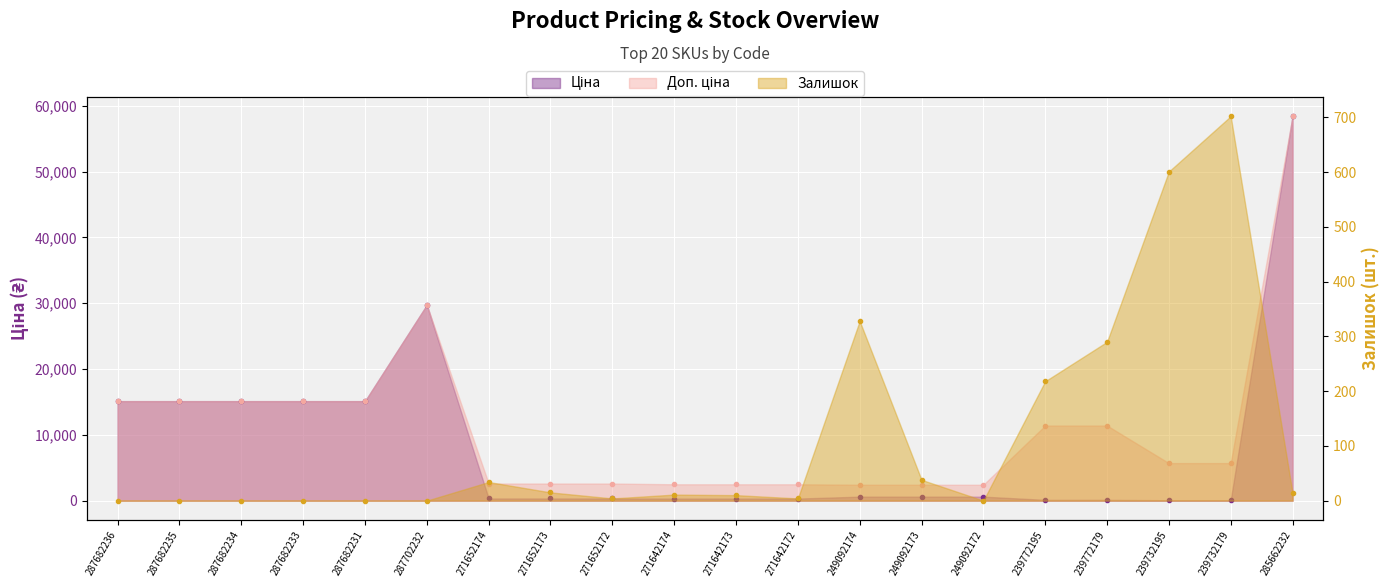

What is the sum of all Залишок values?

2269.0